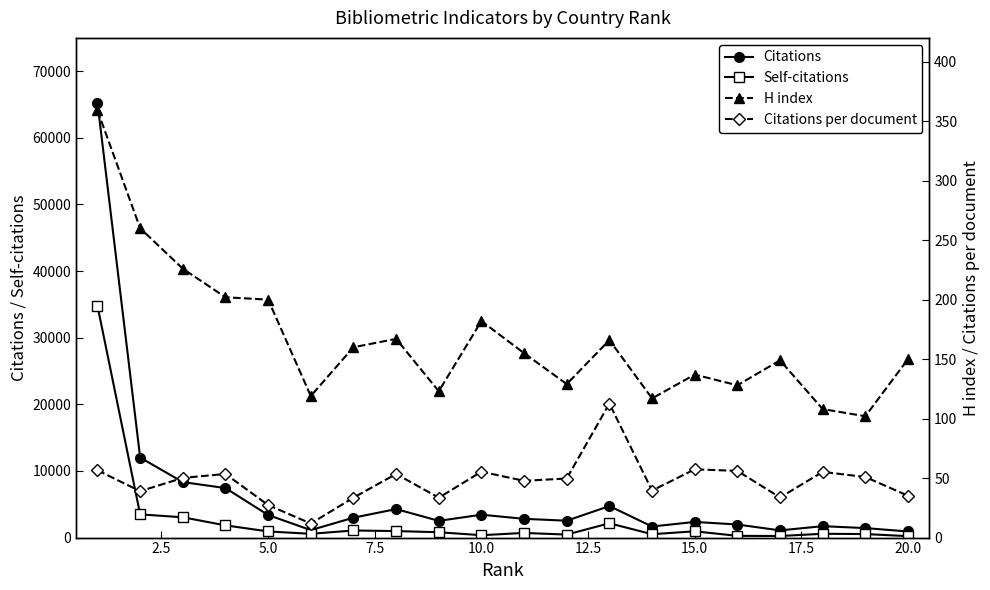

Between 10.0 and 15.0, which is larger?

10.0